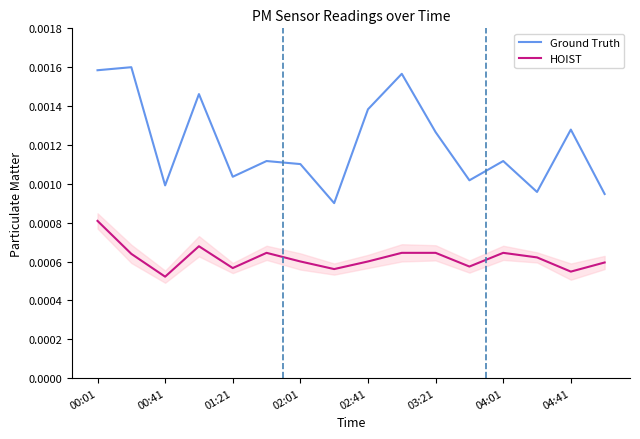

True or false: HOIST has a value of 0.0 at 15.

False